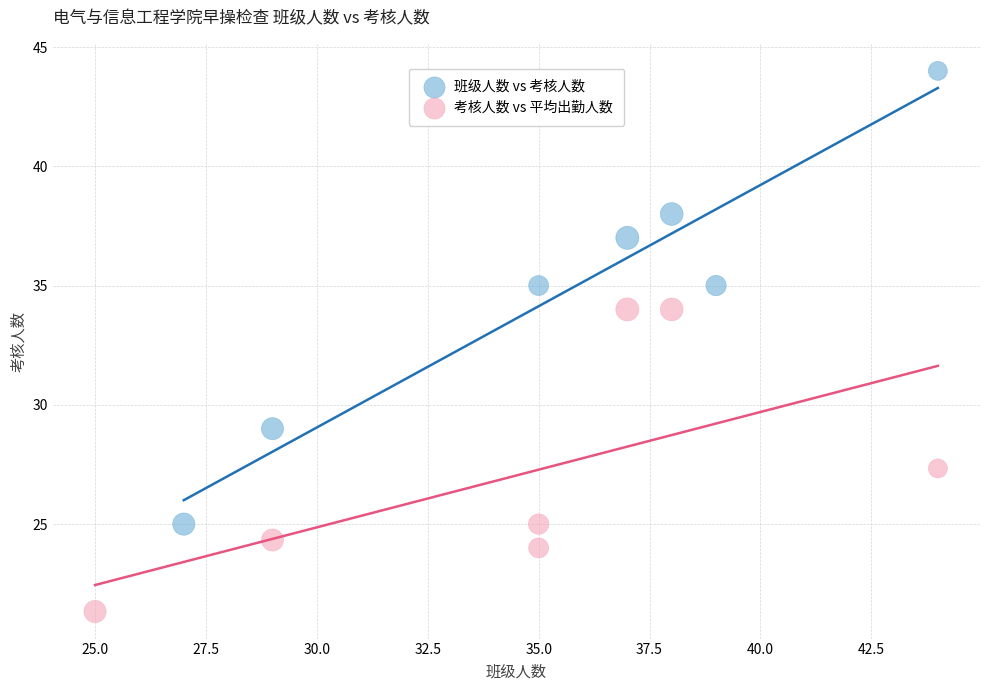

Which series reaches the minimum Y coordinate?

考核人数 vs 平均出勤人数